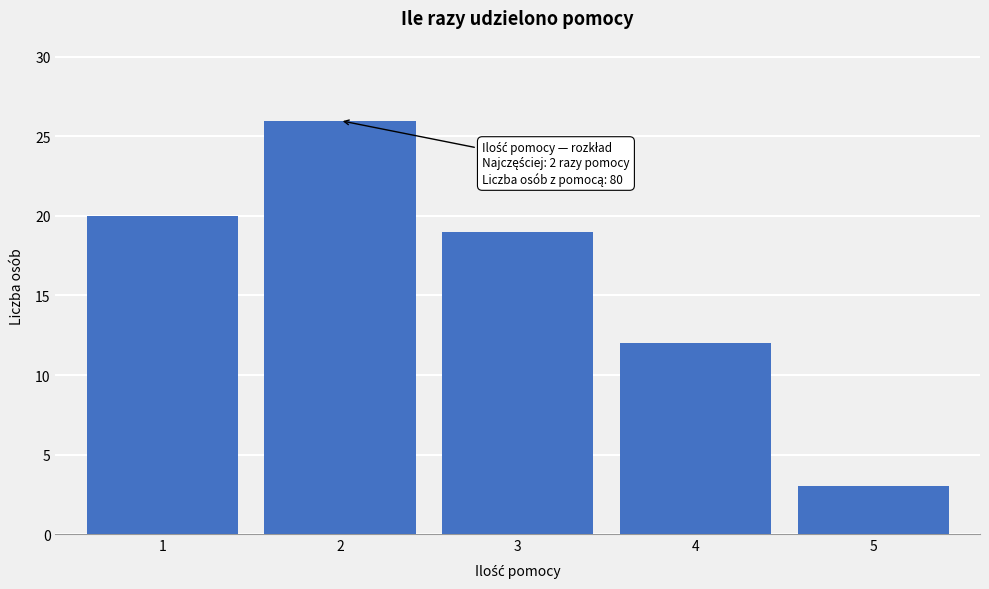

Reading right to left, extract all data points from this chart.

3	12	19	26	20